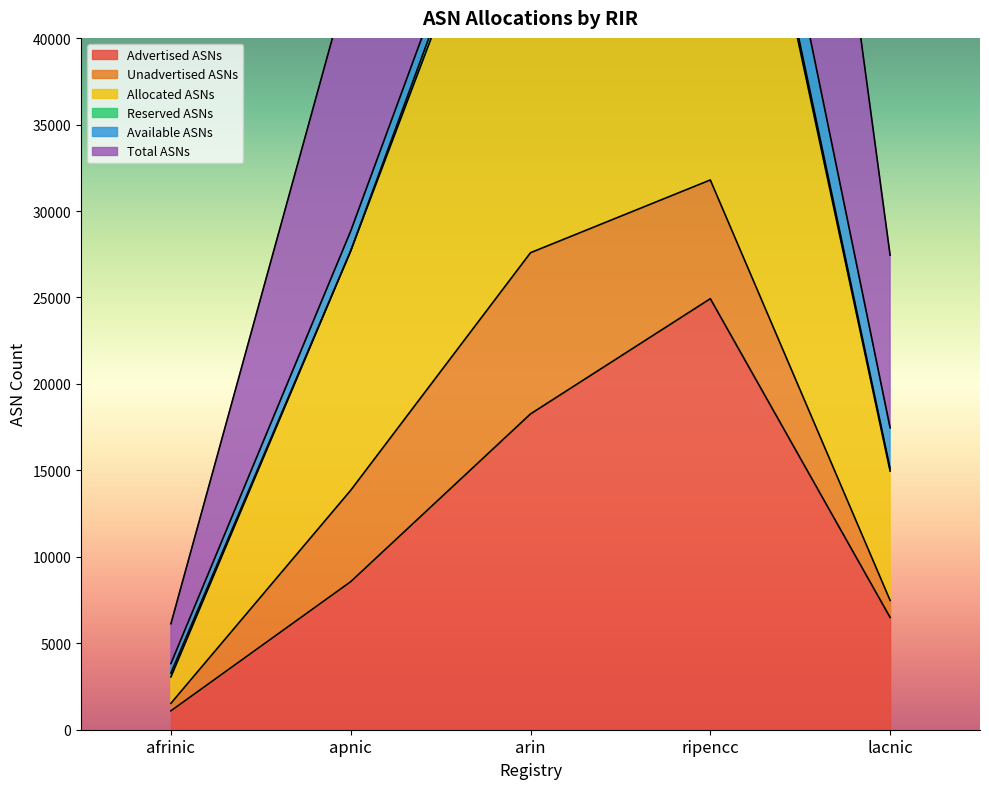

What is the lowest value of the Advertised ASNs series?

1092